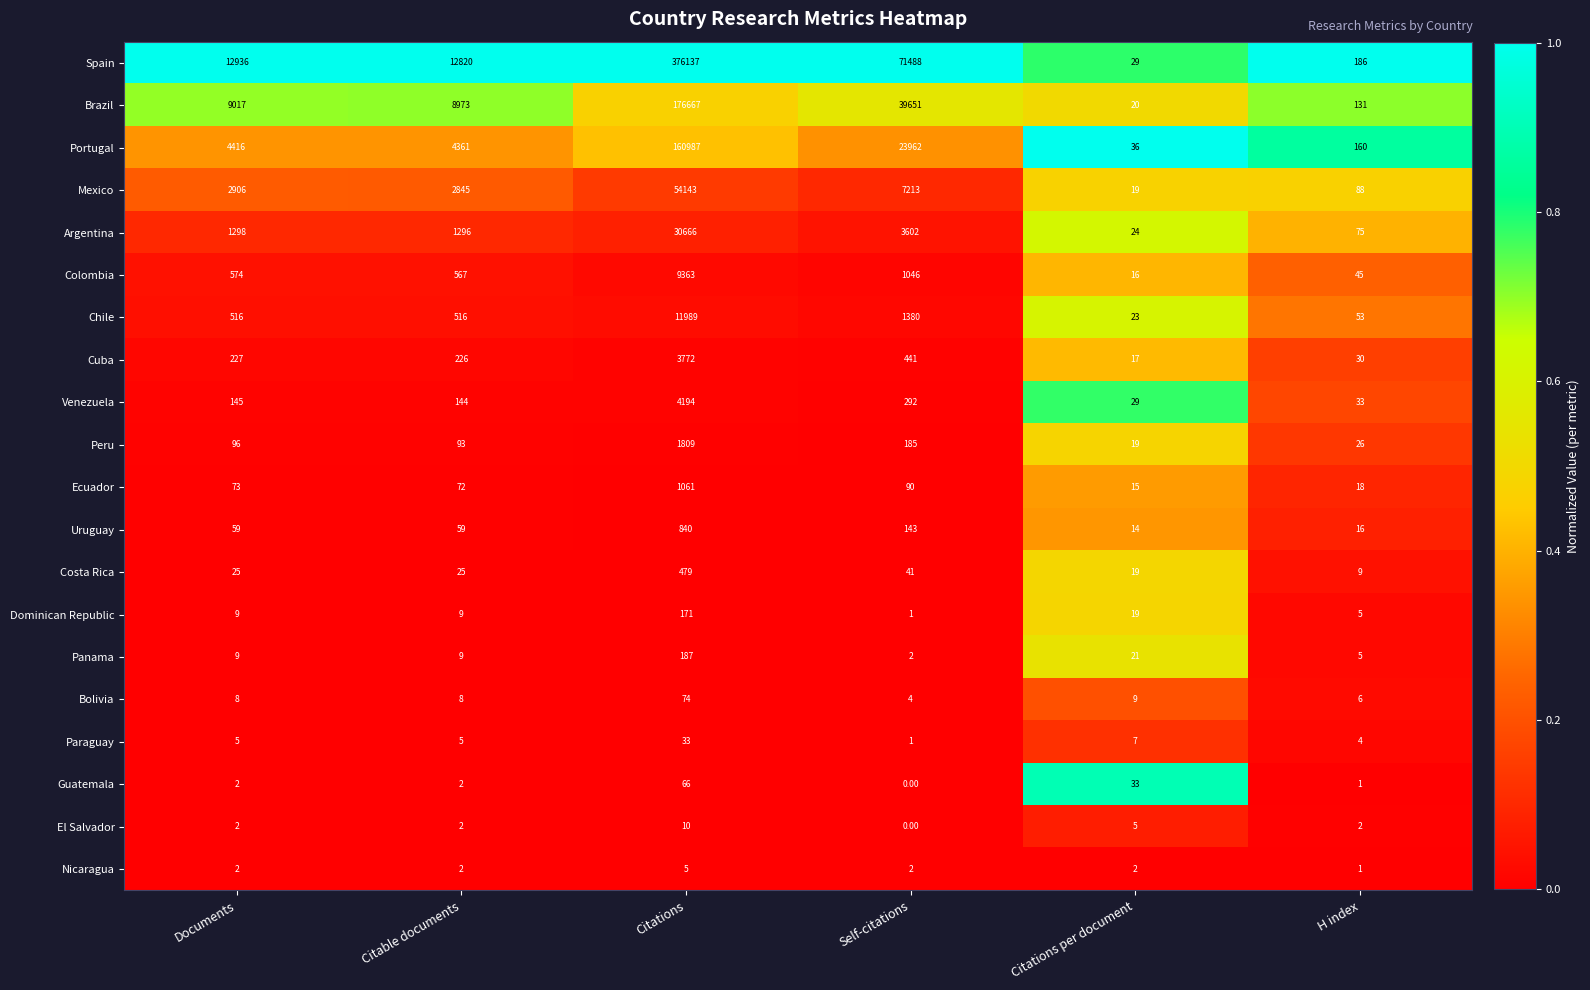

What is the maximum value shown in the chart?

376137